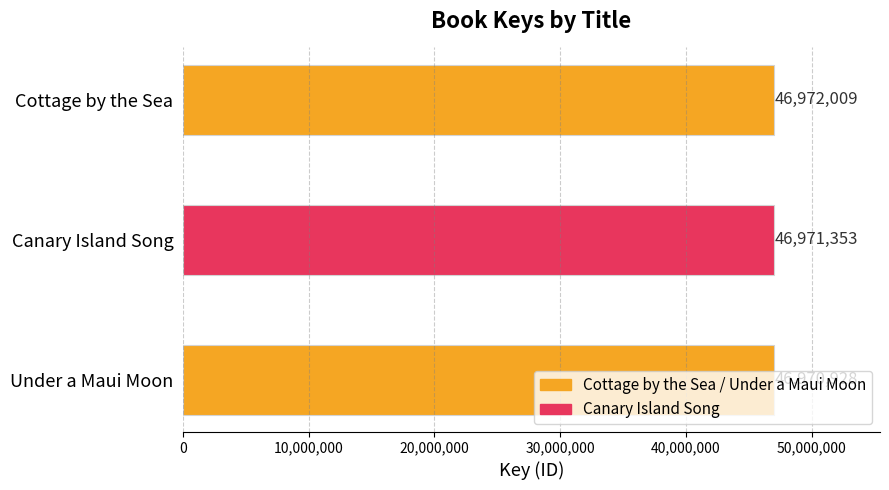

How many series are shown in this chart?

1